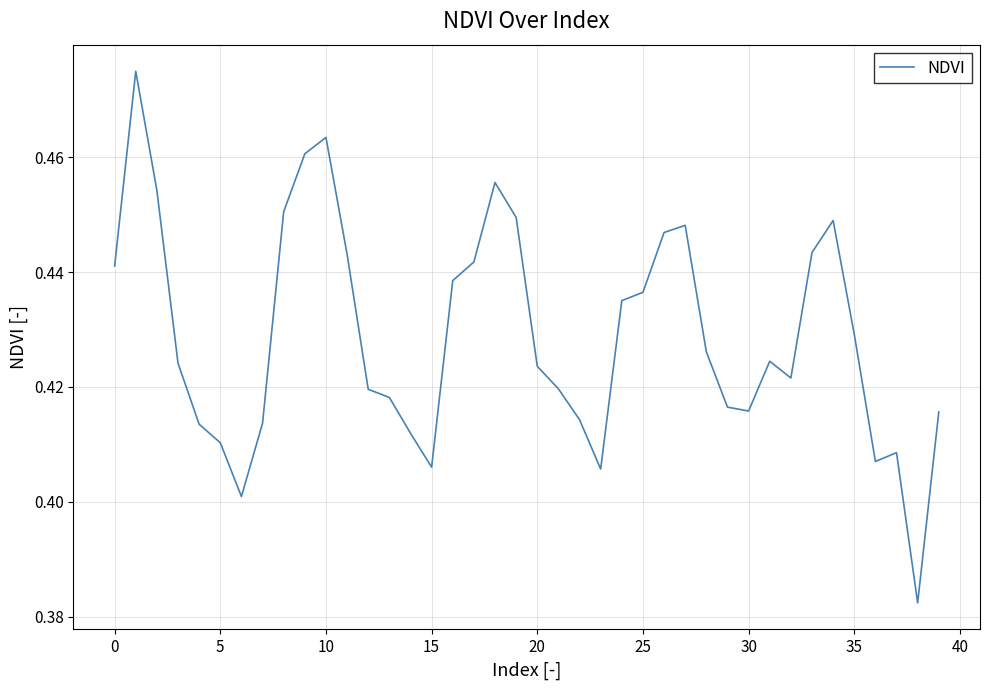

How many points are higher than both their immediate neighbors (excluding endpoints)?

7